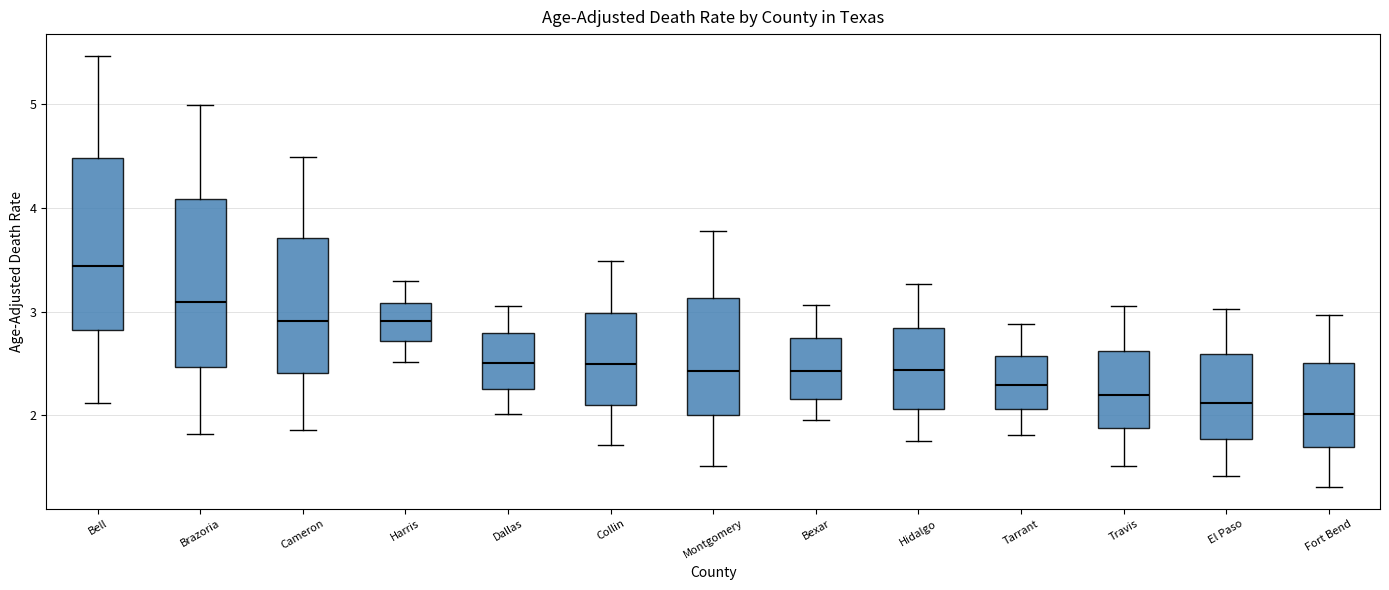

Which box's median line is the lowest?

Fort Bend